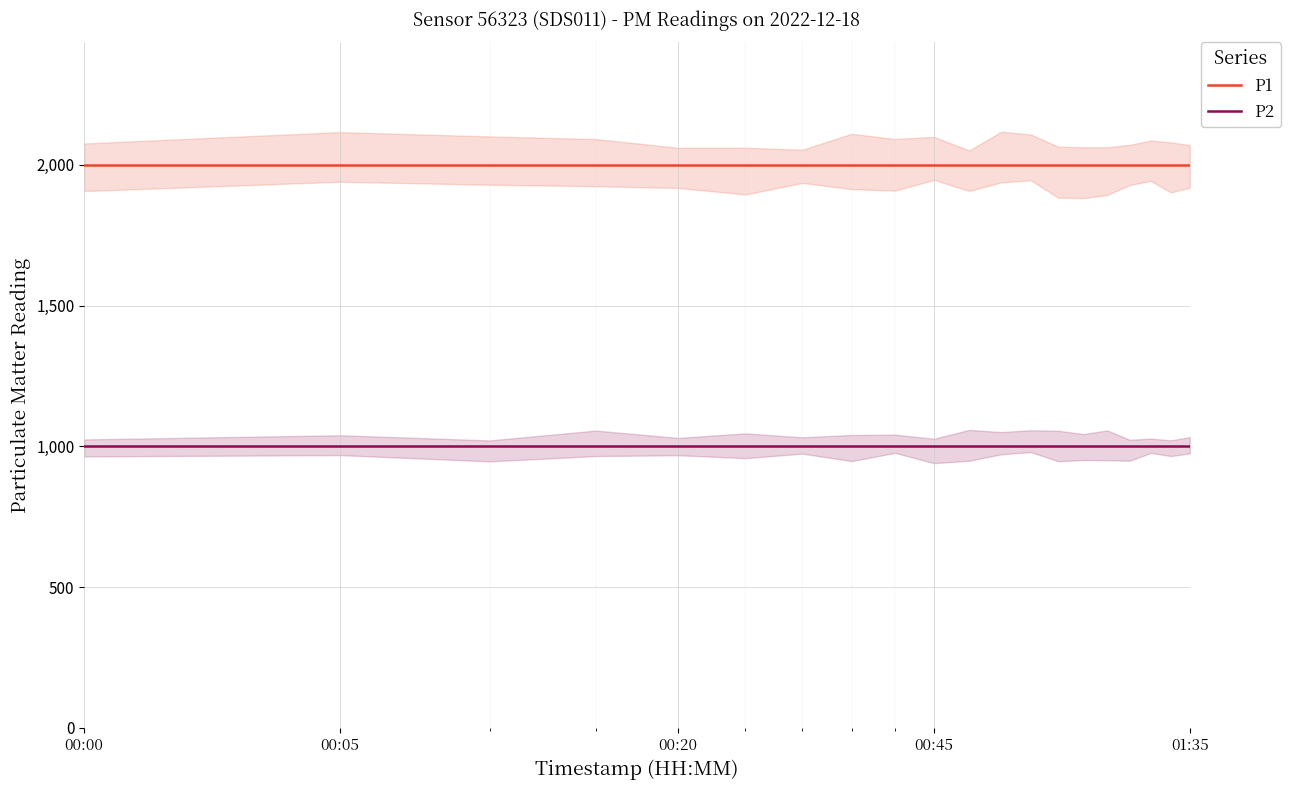

What is the lowest value of the P1 series?

1999.9